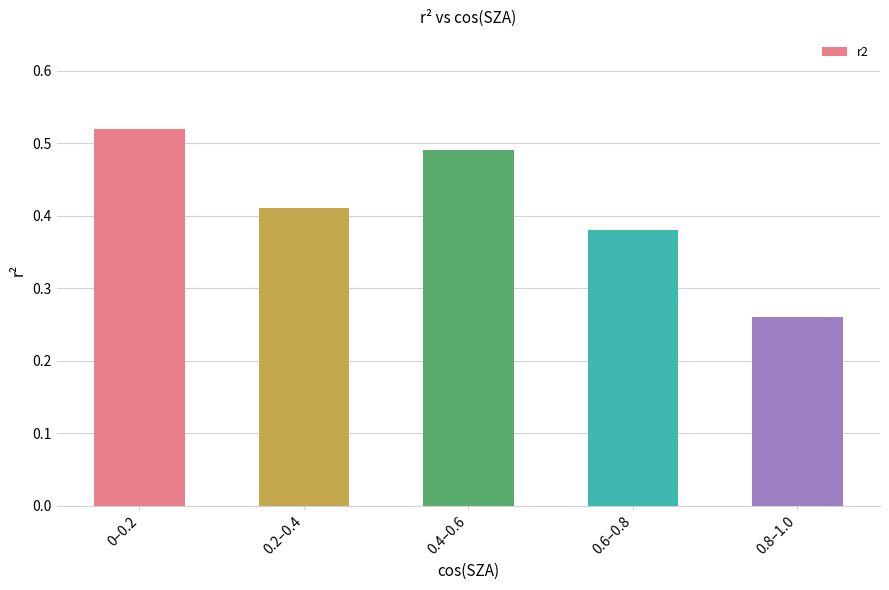

What is the label of the 1st bar from the left?

0–0.2